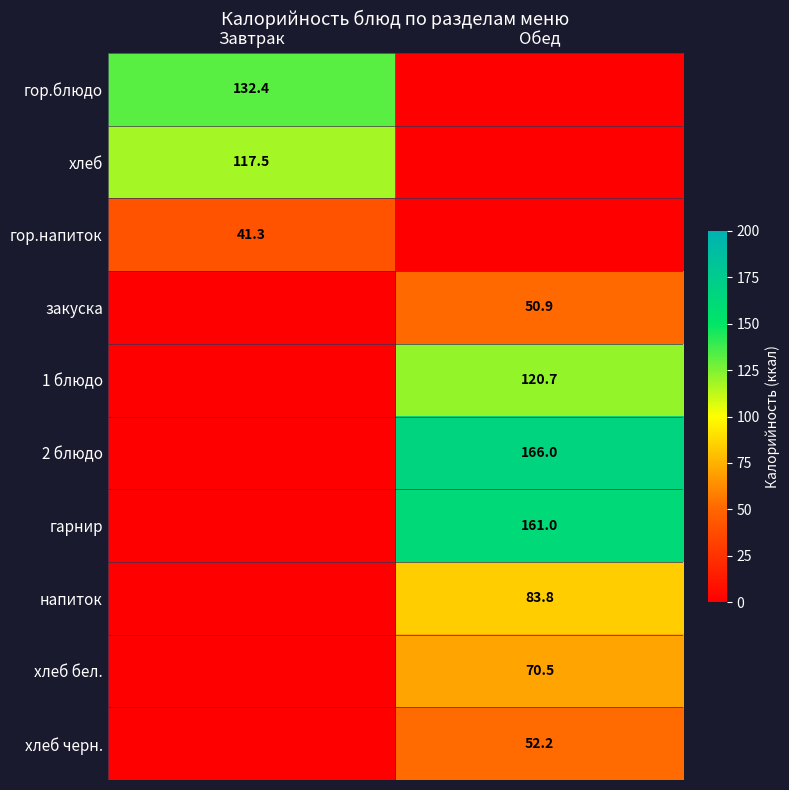

The value of закуска at Обед is 50.9. True or false?

True